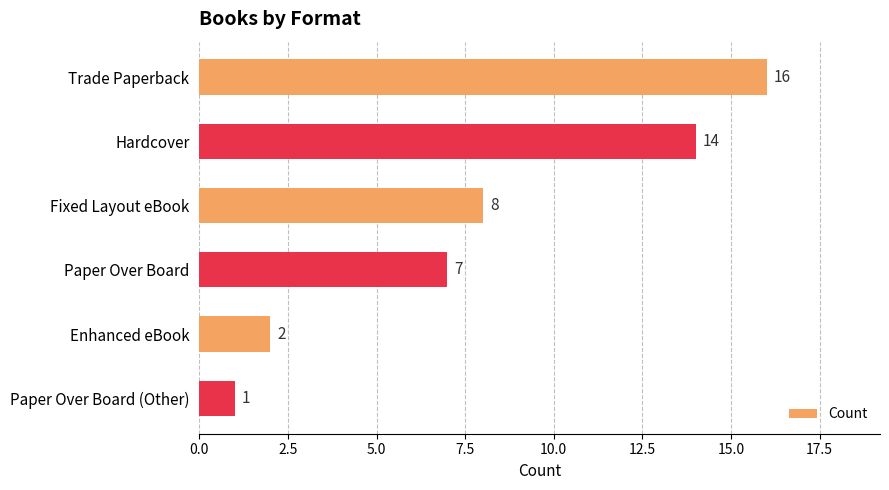

What value does the data have at Paper Over Board?

7